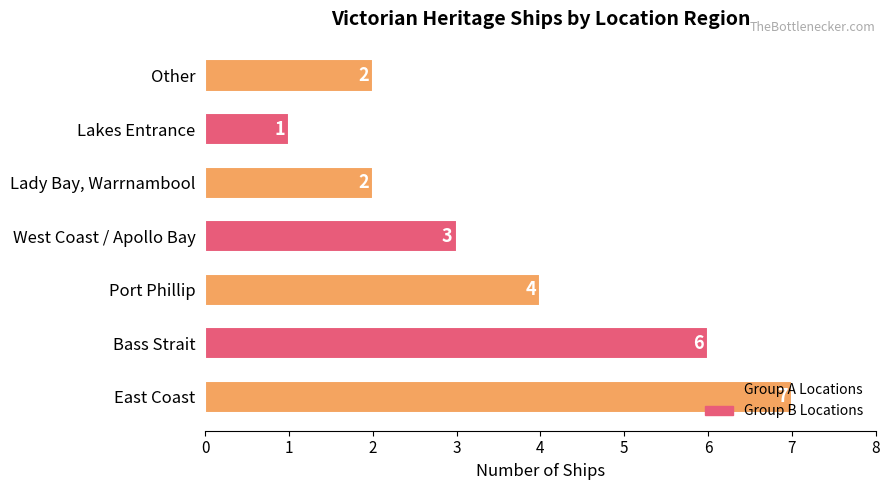

Approximately how many times larger is the value at Other compared to Bass Strait?

0.3